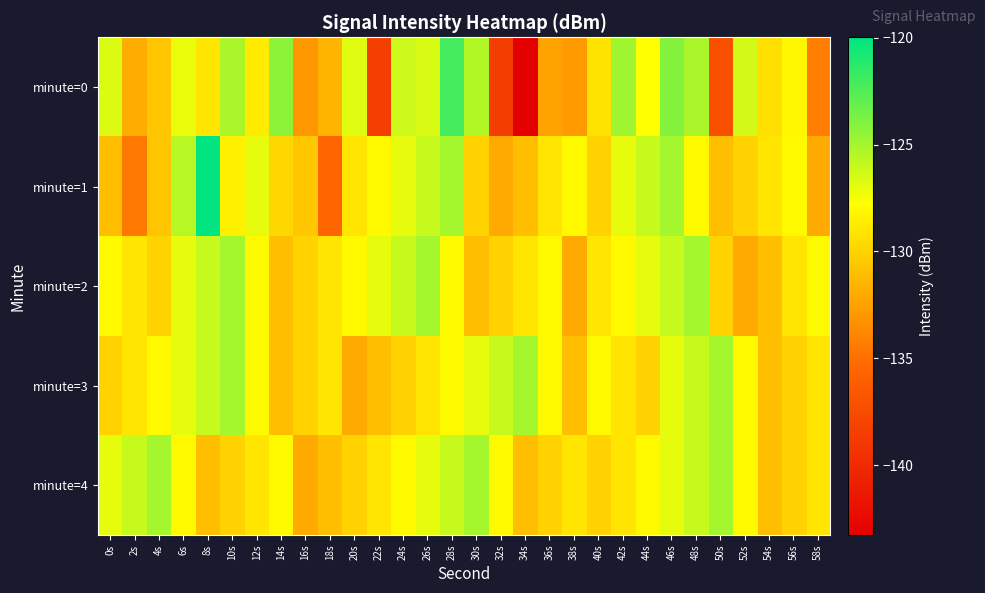

How many series are shown in this chart?

5